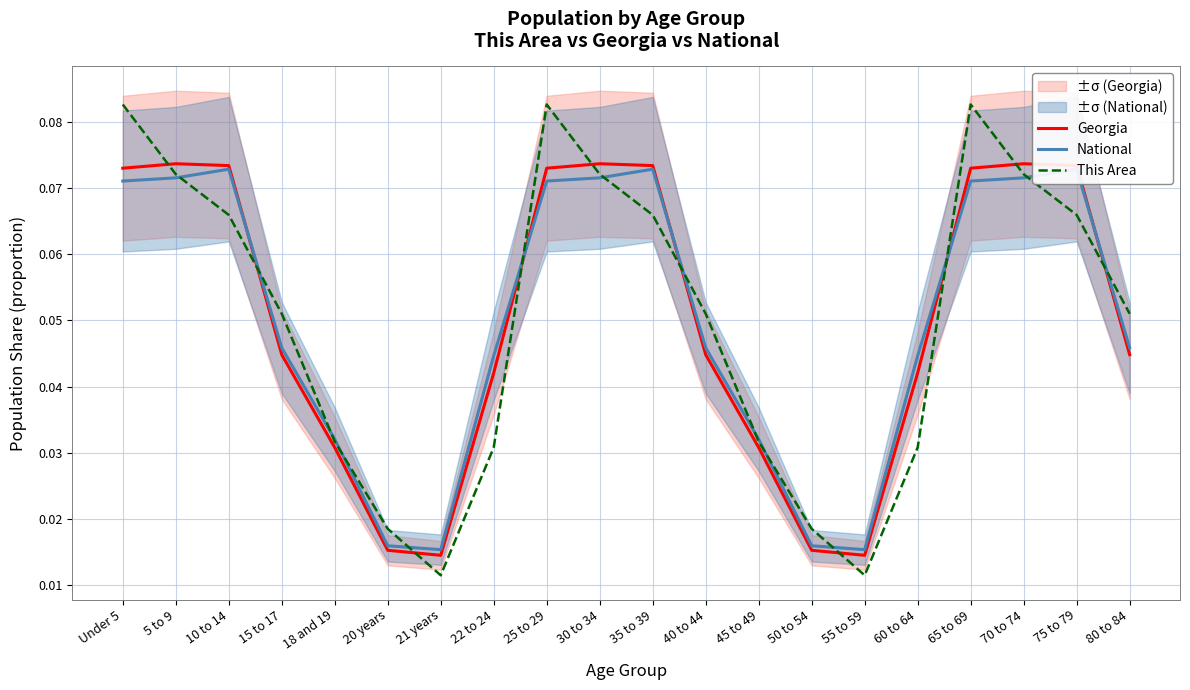

Where do This Area and National first cross each other?

5 to 9 and 10 to 14